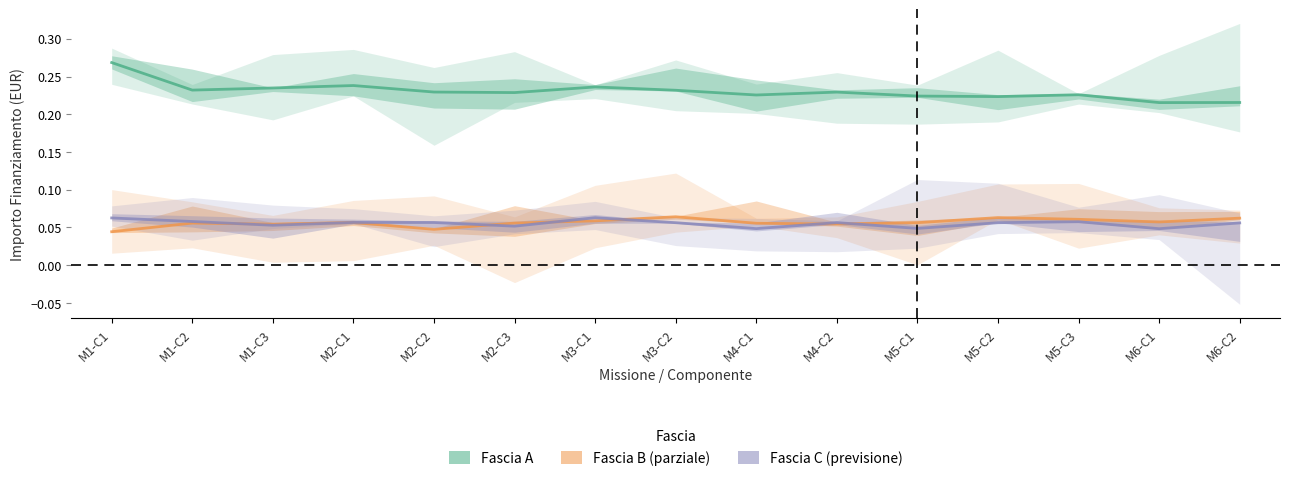

At which category does Fascia A (Estimate) reach its first local valley?

M1-C2